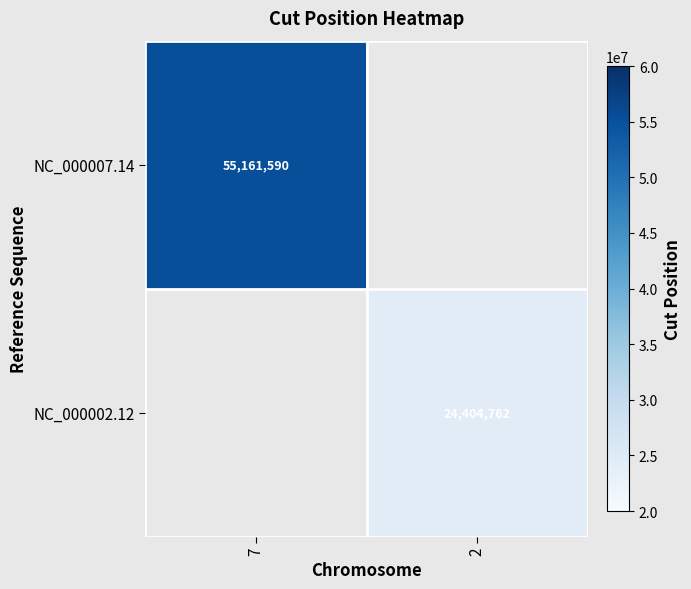

Is it true that NC_000007.14 equals 97690434 at 7?

False